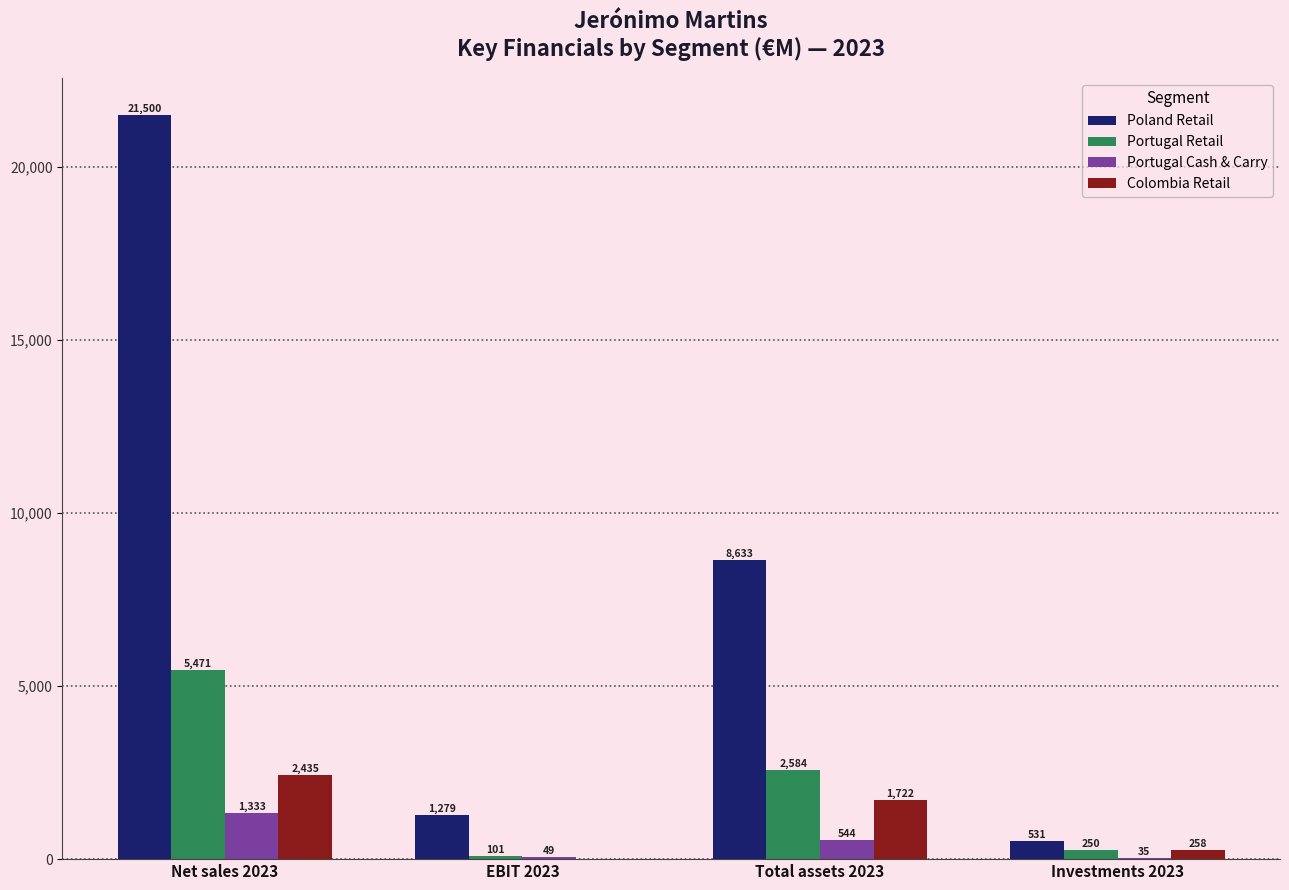

Where is Colombia Retail nearest to the value 1200?

Total assets 2023